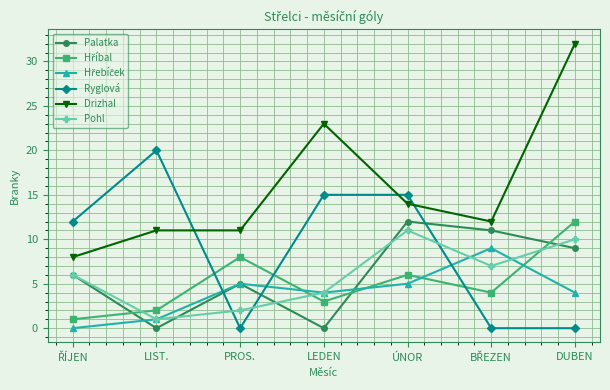

Is the value of Ryglová at ÚNOR greater than the value of Palatka at ÚNOR?

Yes